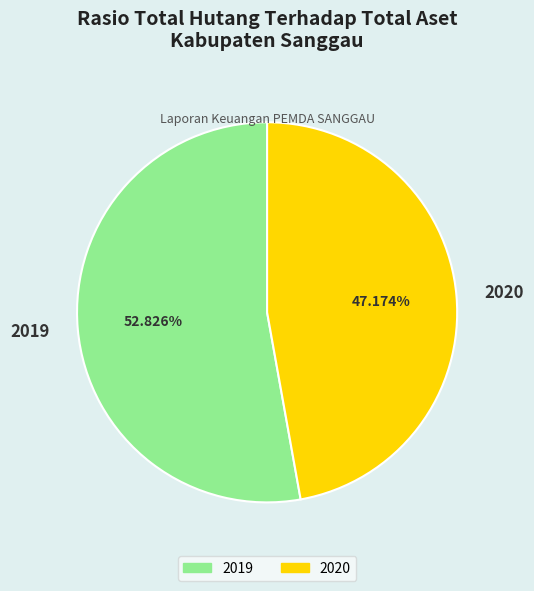

Is 2019 the majority of the pie?

Yes